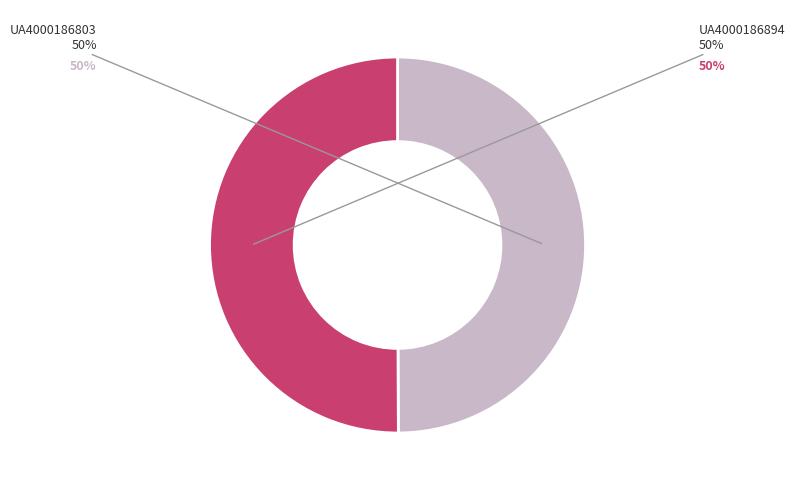

How many slices are in this pie chart?

2